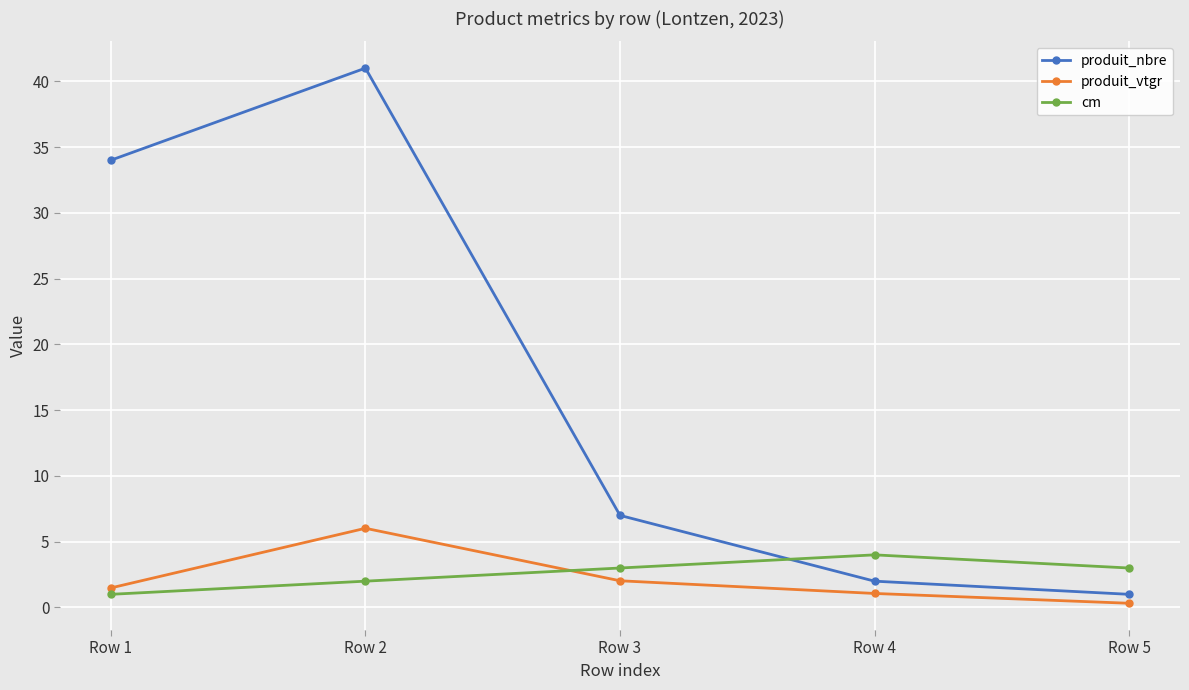

Reading left to right, extract all data points from this chart.

produit_nbre: 34.0	41.0	7.0	2.0	1.0
produit_vtgr: 1.5	6.0	2.0	1.1	0.3
cm: 1.0	2.0	3.0	4.0	3.0